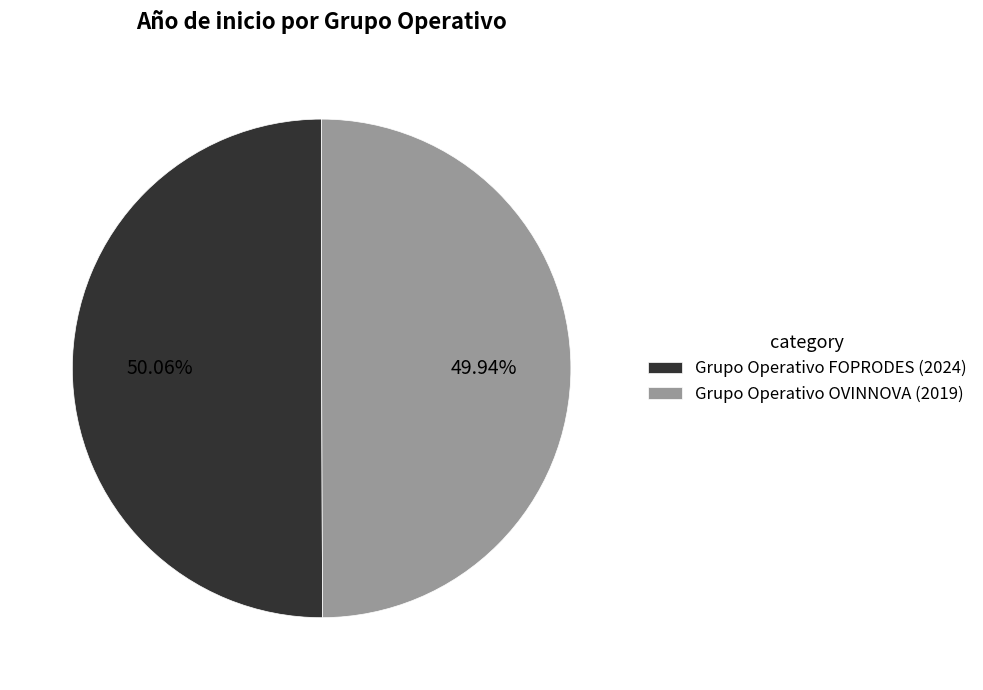

Combined, what portion of the pie is Grupo Operativo FOPRODES (2024) and Grupo Operativo OVINNOVA (2019)?

100.0%